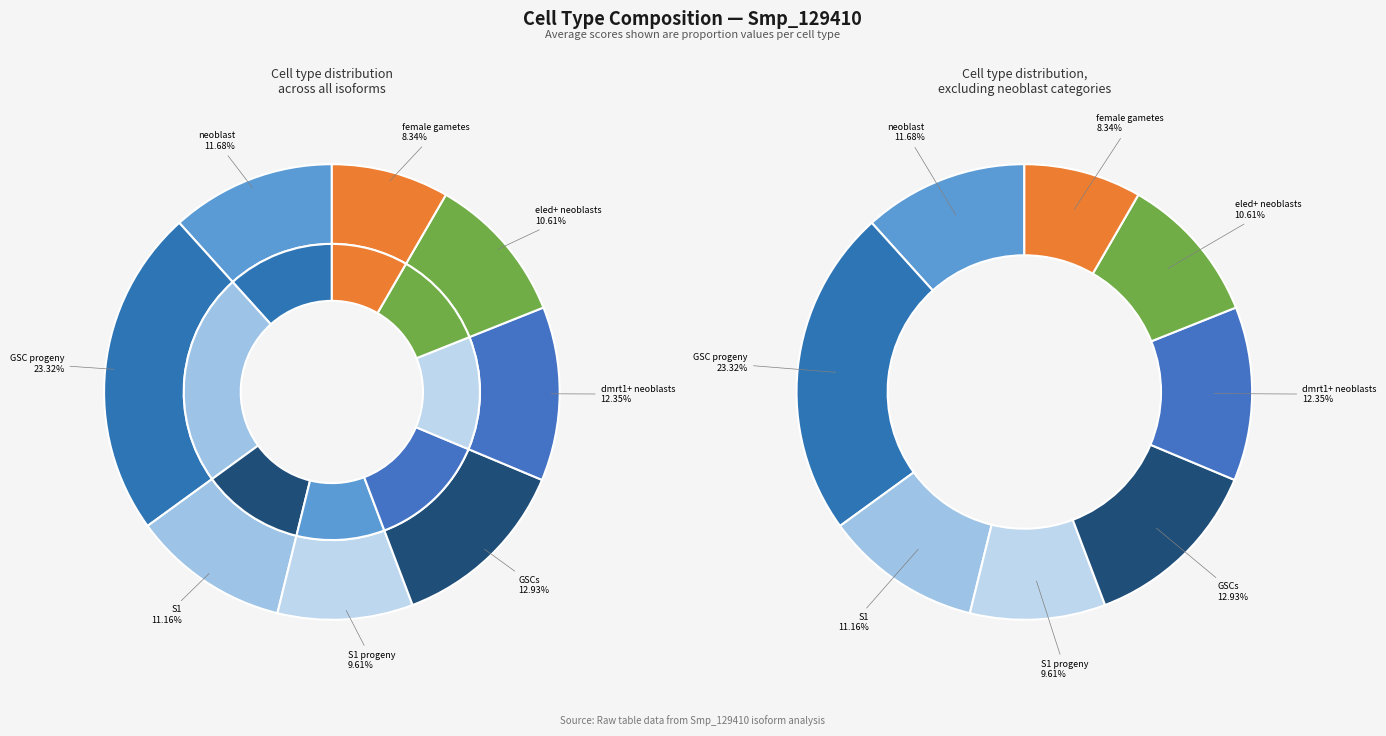

Is the sum of dmrt1+ neoblasts and S1 greater than half?

No